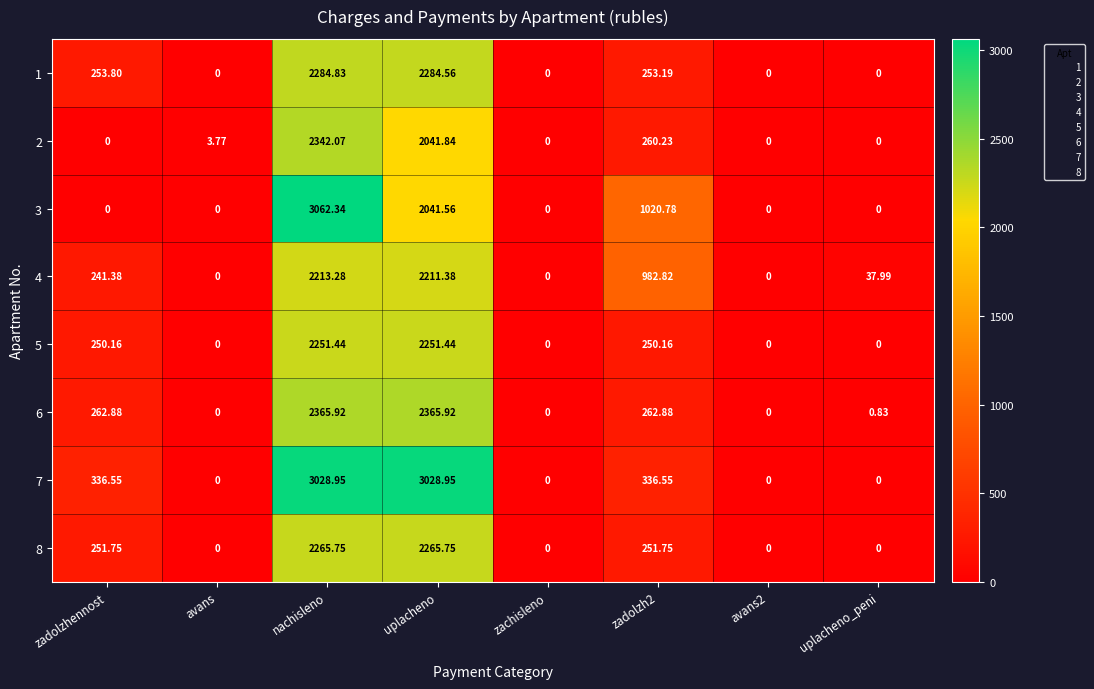

At which category does the chart reach its peak across all series?

nachisleno